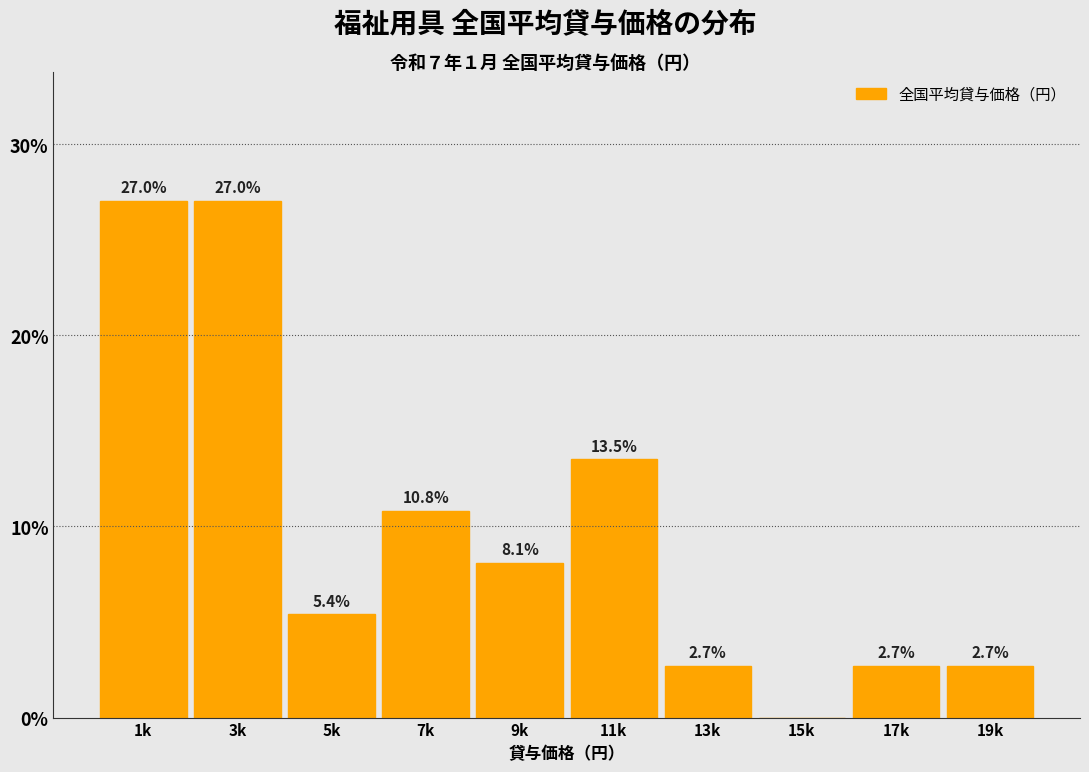

Reading right to left, extract all data points from this chart.

19k=2.7	17k=2.7	15k=0.0	13k=2.7	11k=13.5	9k=8.1	7k=10.8	5k=5.4	3k=27.0	1k=27.0